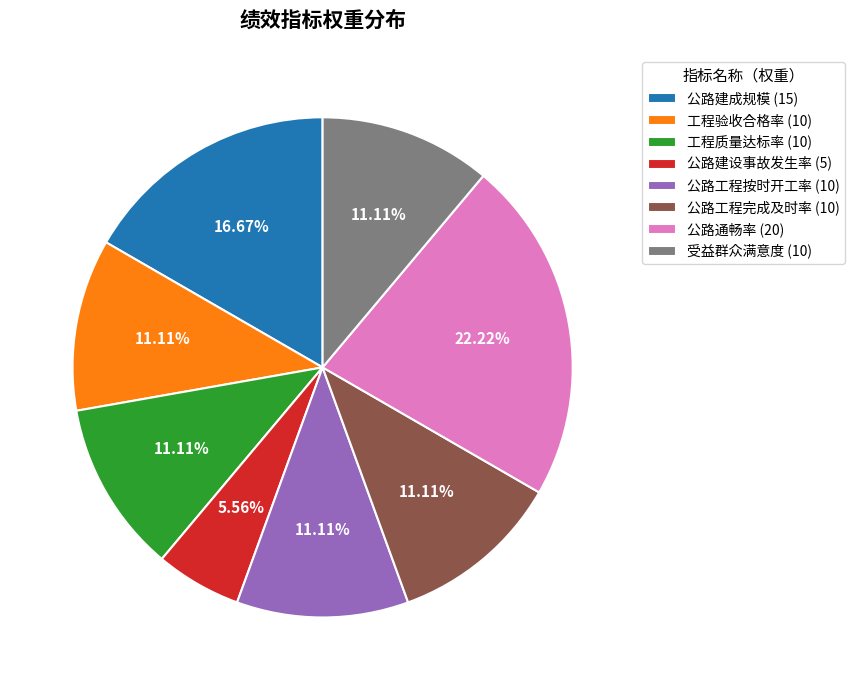

To the nearest percent, what is the combined percentage of 工程验收合格率 and 公路工程完成及时率?

22%